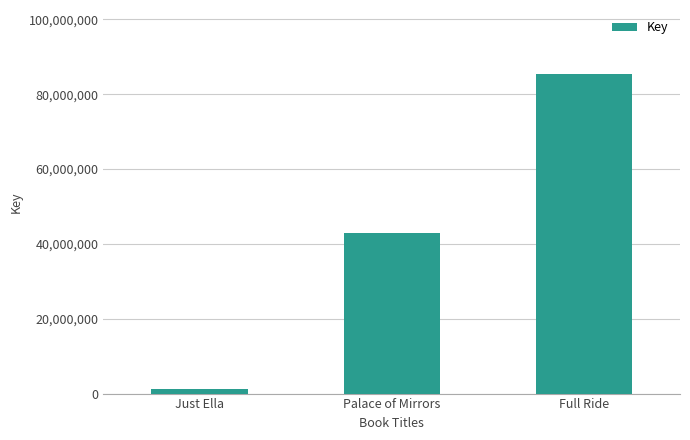

Which category has the lowest value across all series?

Just Ella